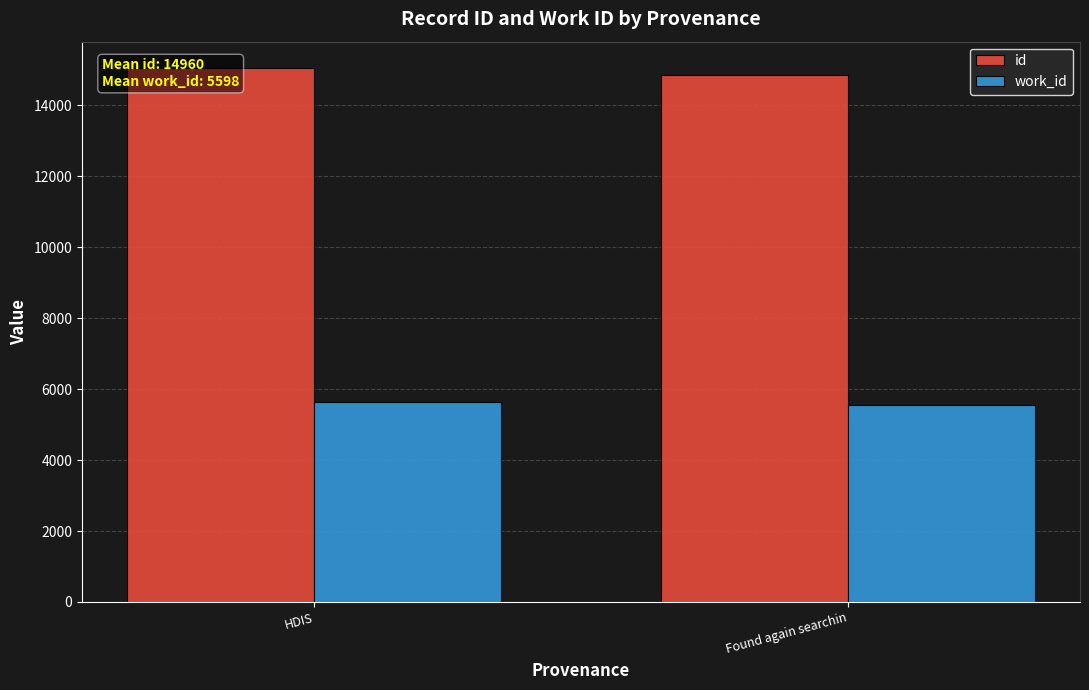

How many groups of bars are there?

2